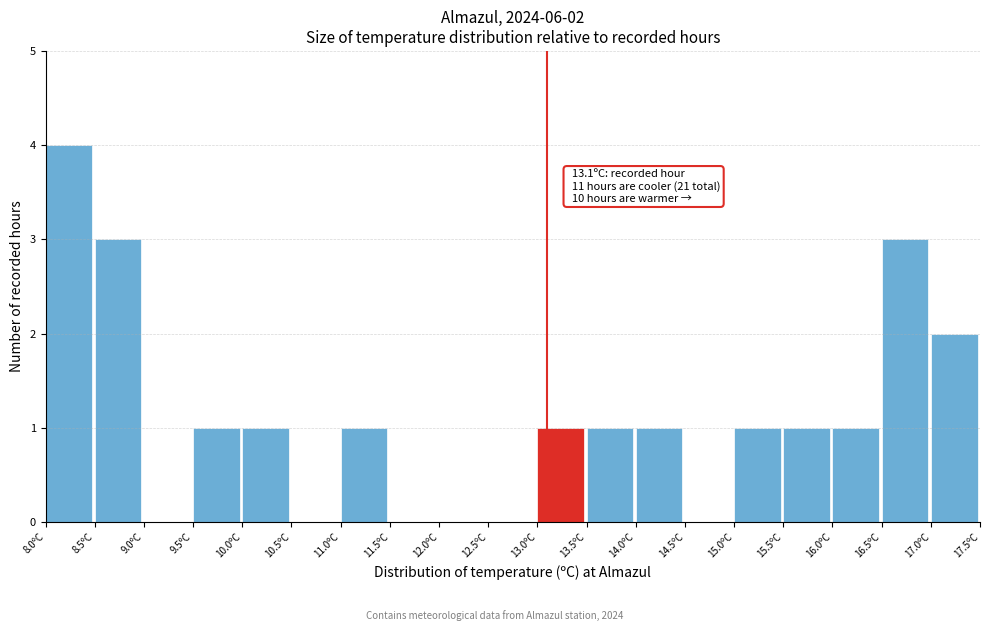

Which range on the x-axis has the tallest bar?

8.0 to 8.5